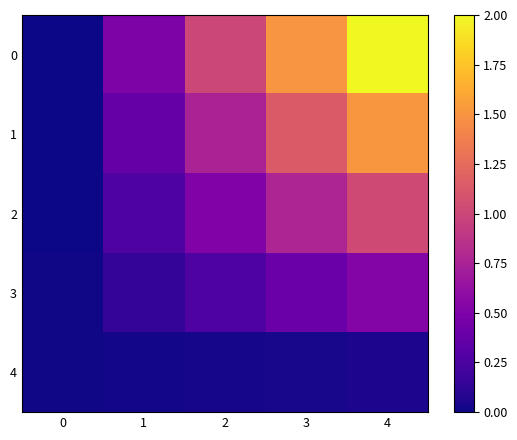

What is the maximum value shown in the chart?

2.0